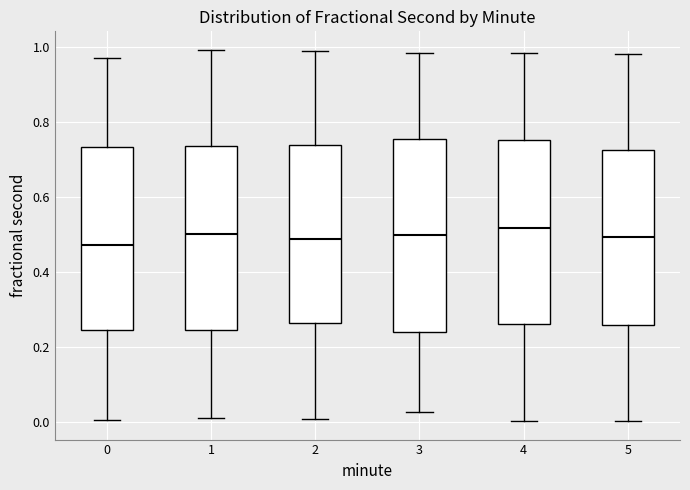

Reading left to right, transcribe this box plot: for each box, give where its median line is, the range the box spans, and where its two whiskers end, as read against the y-axis. The values are not printed on the chart, so give them approximately, as read against the axis.

0: median 0.48, box 0.24 to 0.74, whiskers 0.00 to 0.98
1: median 0.50, box 0.24 to 0.74, whiskers 0.02 to 1.00
2: median 0.48, box 0.26 to 0.74, whiskers 0.00 to 0.98
3: median 0.50, box 0.24 to 0.76, whiskers 0.02 to 0.98
4: median 0.52, box 0.26 to 0.76, whiskers 0.00 to 0.98
5: median 0.50, box 0.26 to 0.72, whiskers 0.00 to 0.98